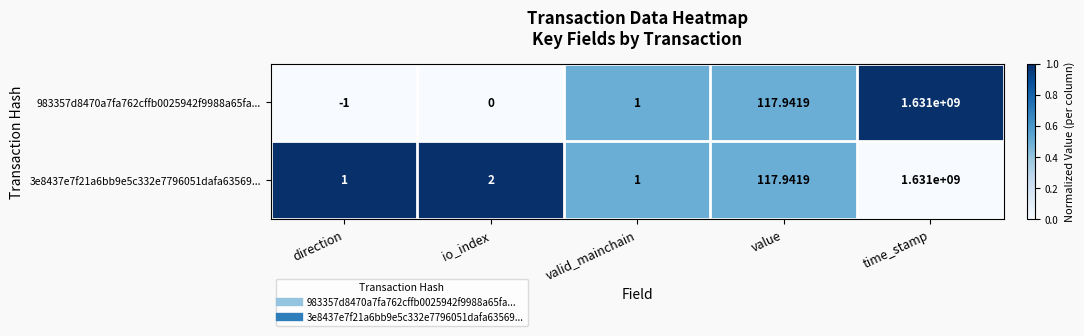

List the labels in order of 983357d8470a7fa762cffb0025942f9988a65fa... value, largest first.

time_stamp, value, valid_mainchain, io_index, direction